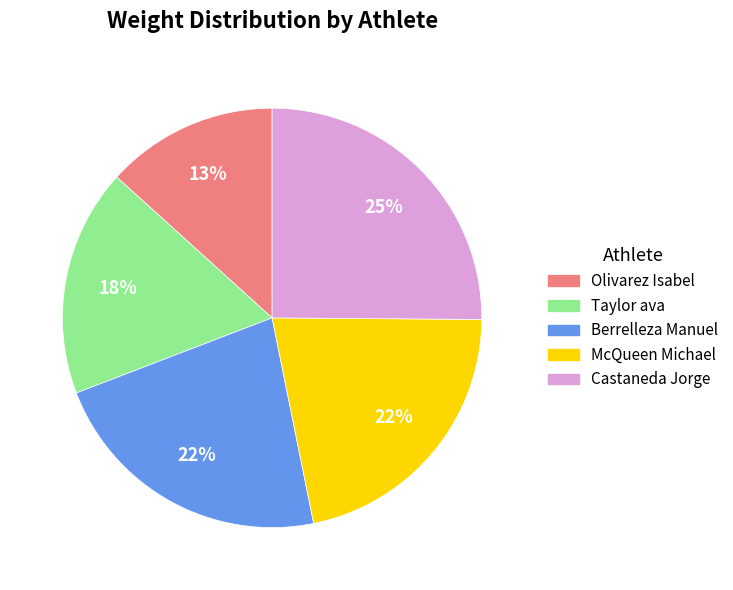

True or false: Castaneda Jorge accounts for 38% of the total.

False